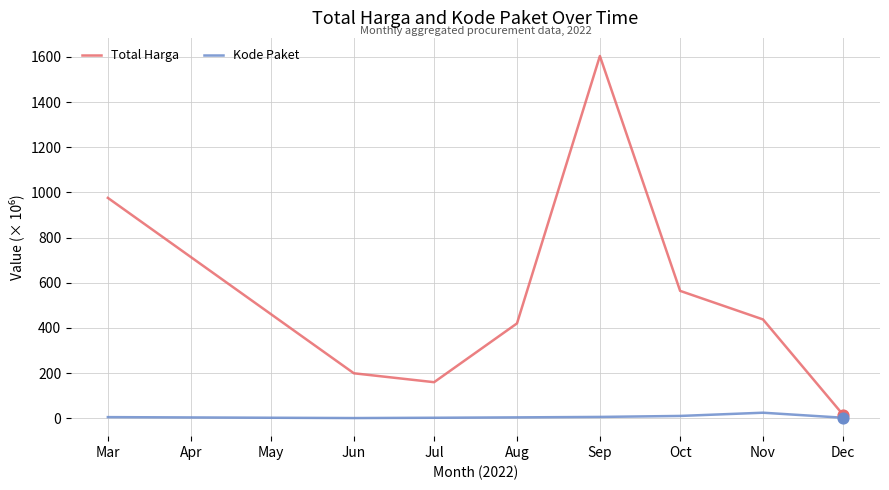

At how many categories does at least one series exceed 1392?

1